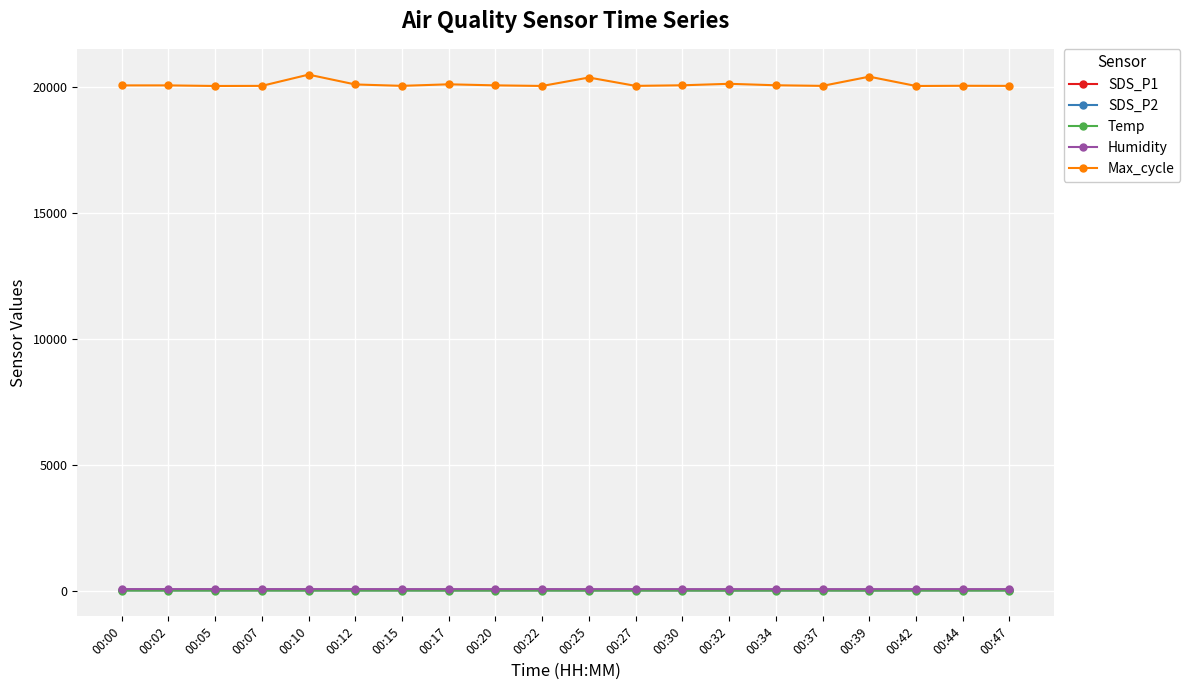

True or false: Humidity has more than 1 points higher than both neighbors.

True